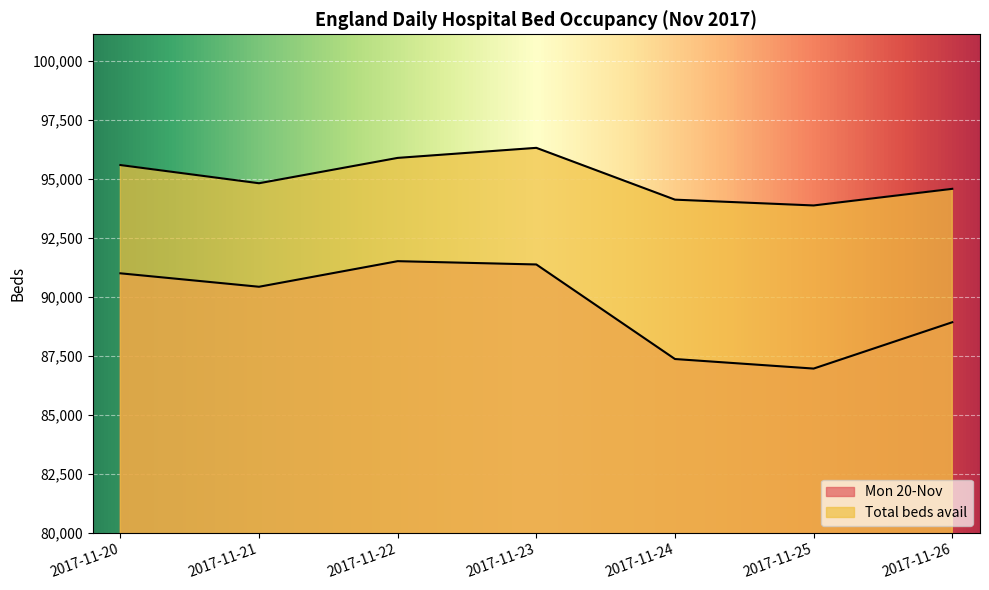

True or false: Total beds avail and Mon 20-Nov intersect in this chart.

False